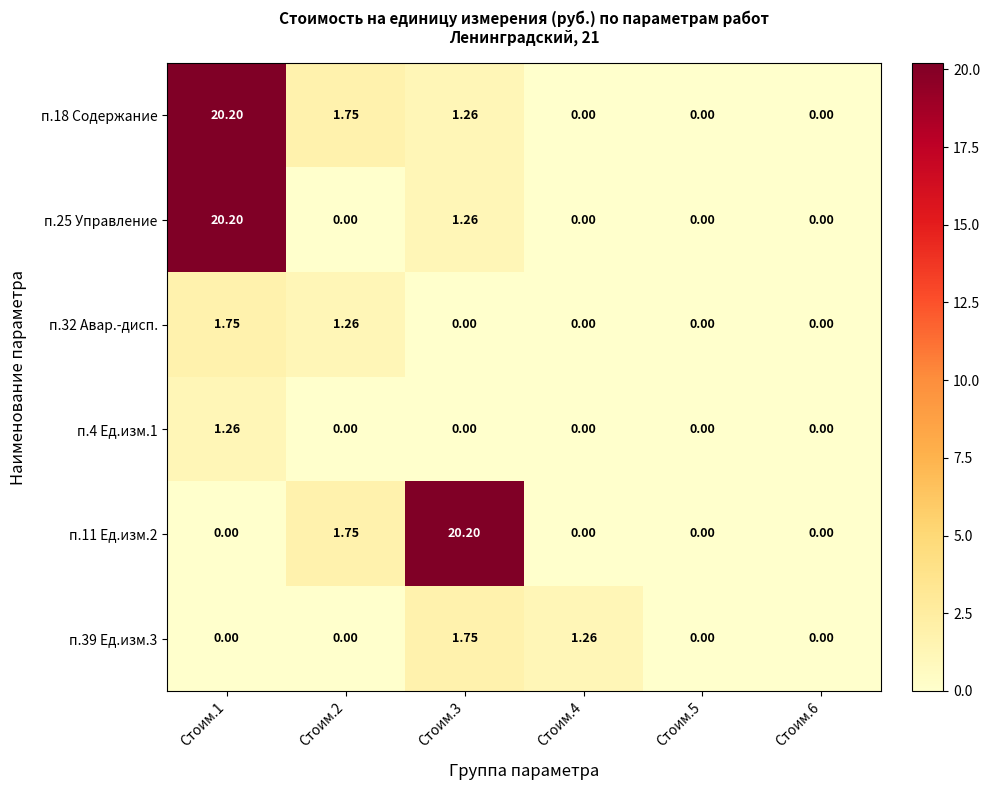

Is the value of п.4 Ед.изм.1 at Стоим.1 greater than the value of п.11 Ед.изм.2 at Стоим.3?

No